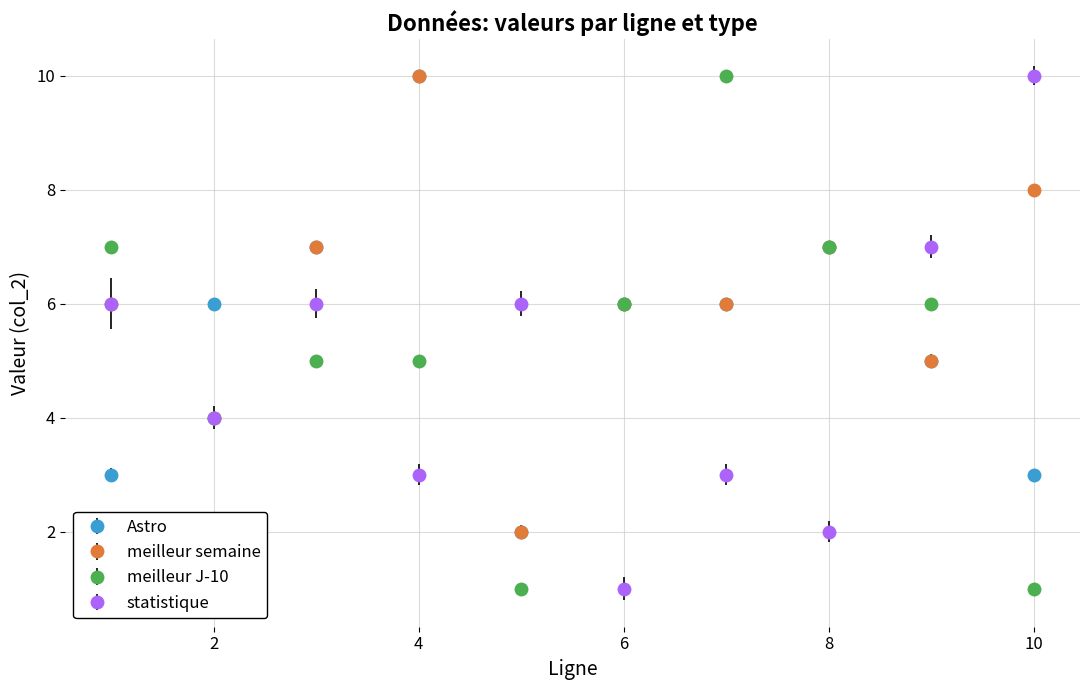

What are all the series names shown in the legend?

Astro, meilleur semaine, meilleur J-10, statistique